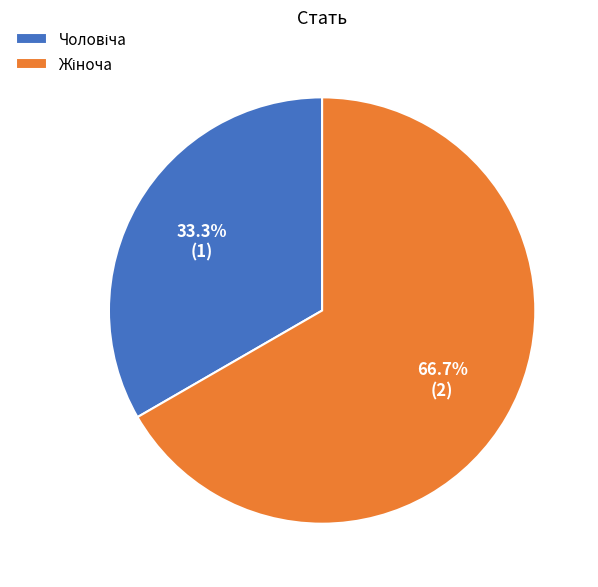

Does any single category account for the majority?

Yes